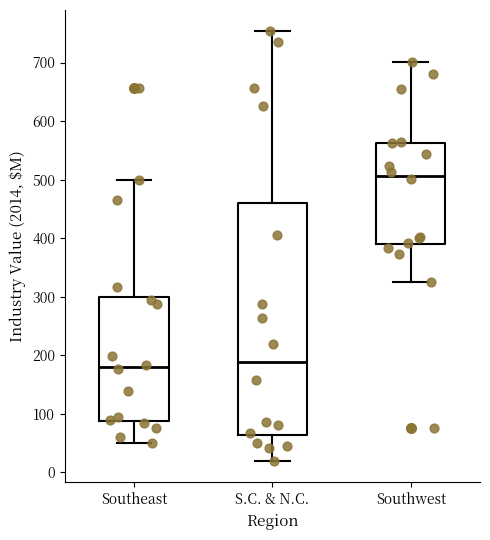

Reading left to right, read every box against the y-axis: the position of its median line, the range the box covers, and the ends of its whiskers. The values are not printed on the chart, so give them approximately, as read against the axis.

Southeast: median 180, box 90 to 300, whiskers 50 to 500
S.C. & N.C.: median 190, box 60 to 460, whiskers 20 to 750
Southwest: median 510, box 390 to 560, whiskers 330 to 700